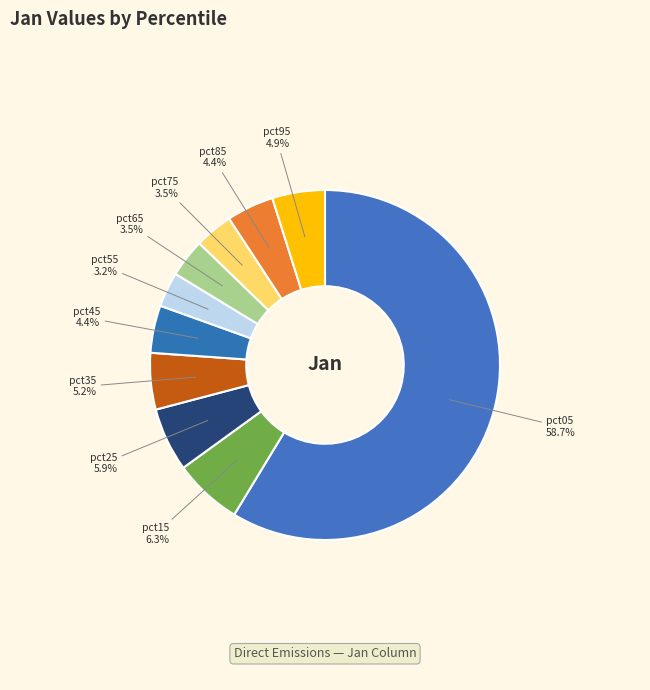

Is there a majority slice in this chart?

Yes